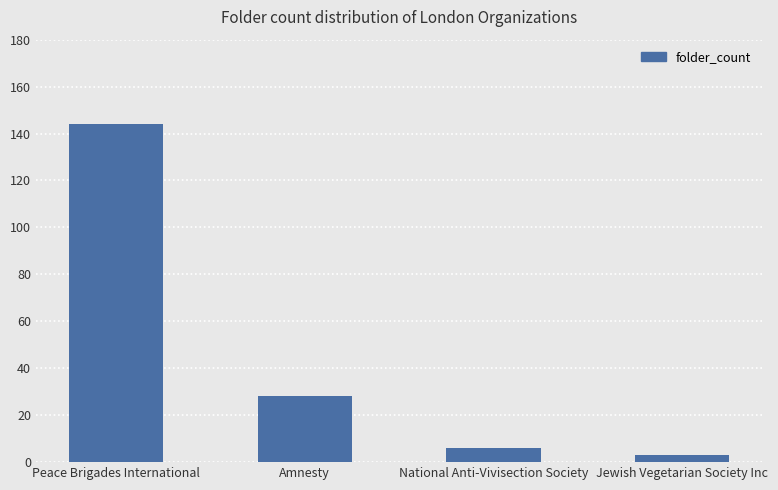

What is the average value?

45